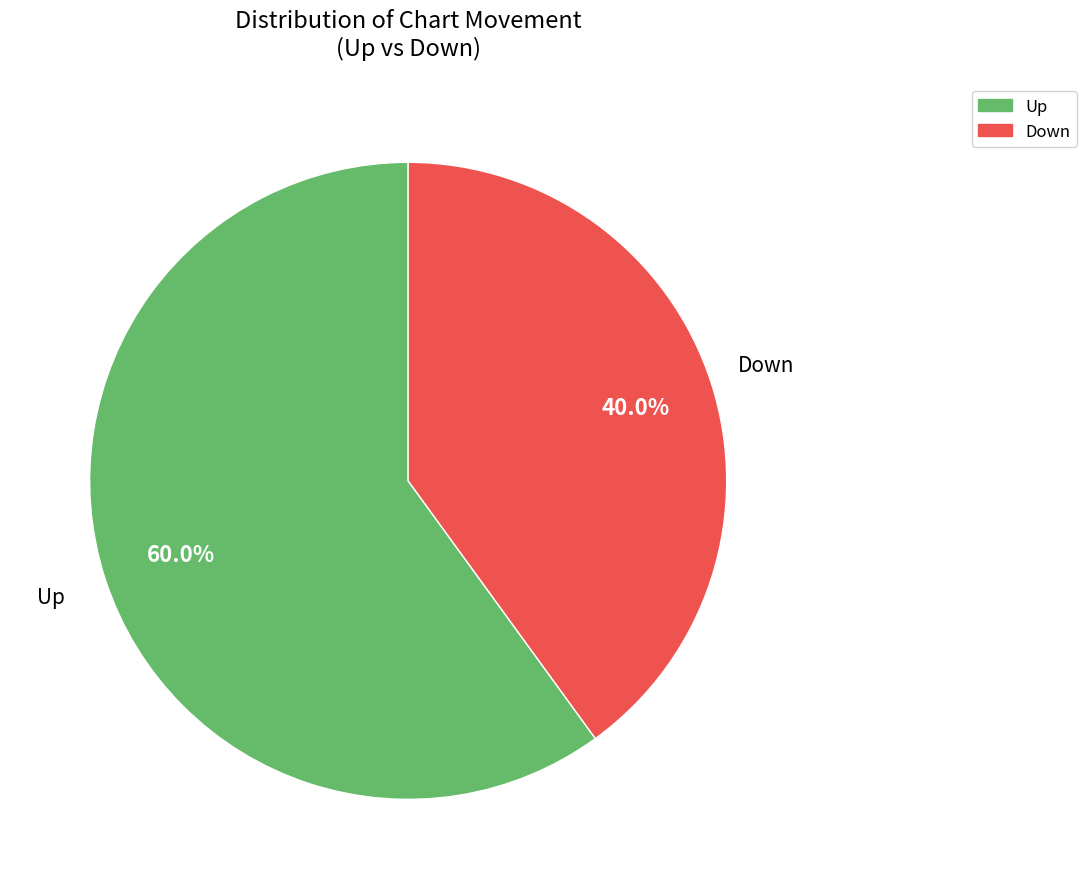

Does any single category account for the majority?

Yes